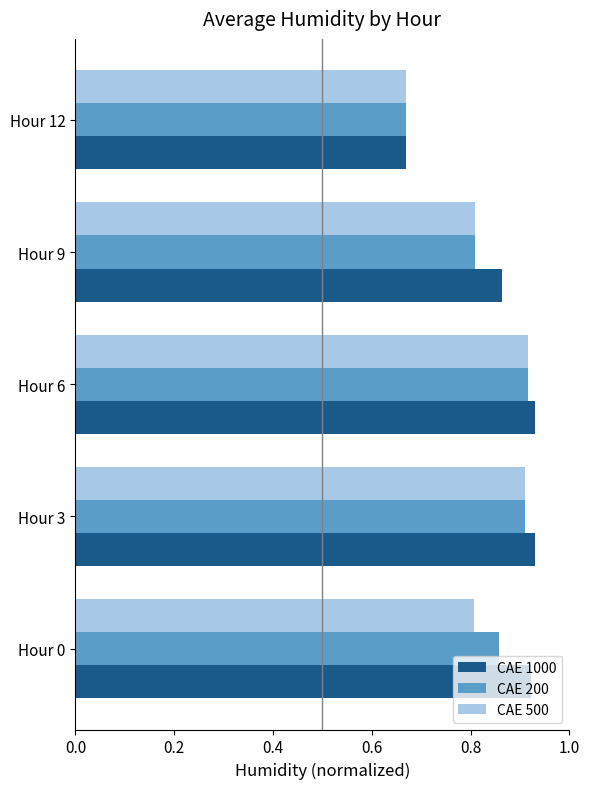

Which series has the widest spread of values?

CAE 1000